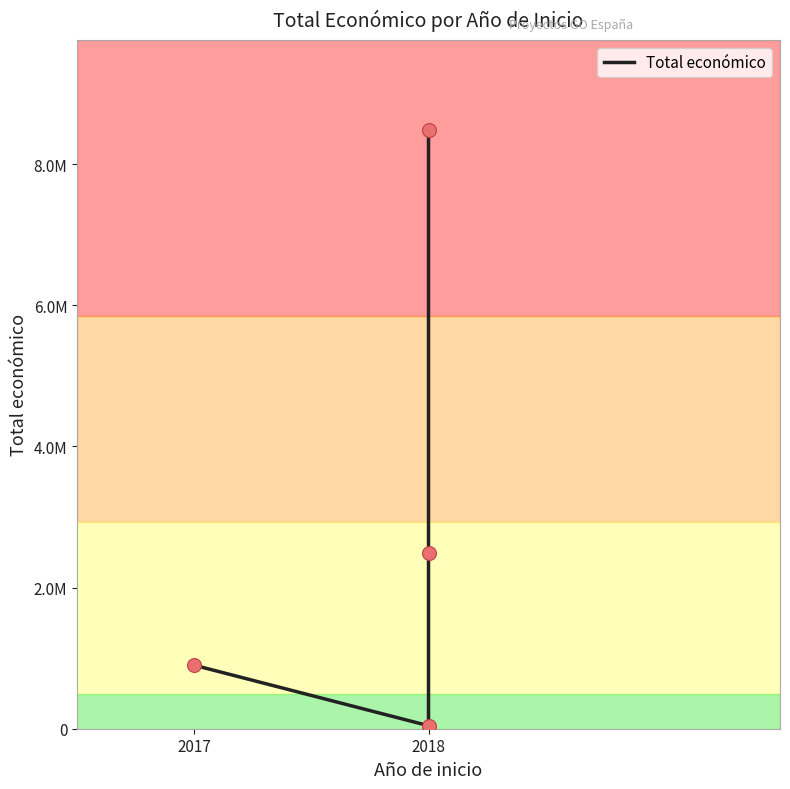

What is the ratio of the value at 2017 to the value at 2018?

0.1